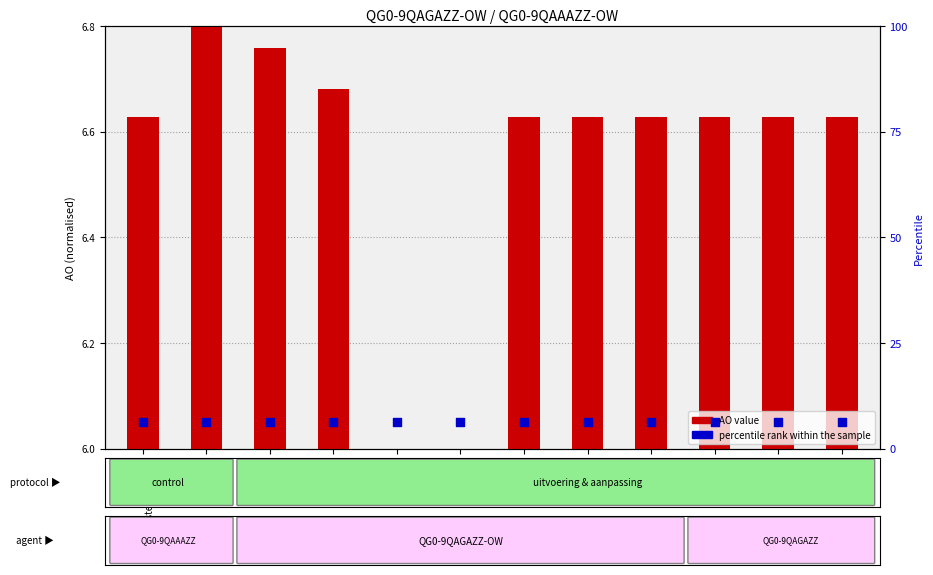

At which category is the sum across all series the highest?

2022
uitv.